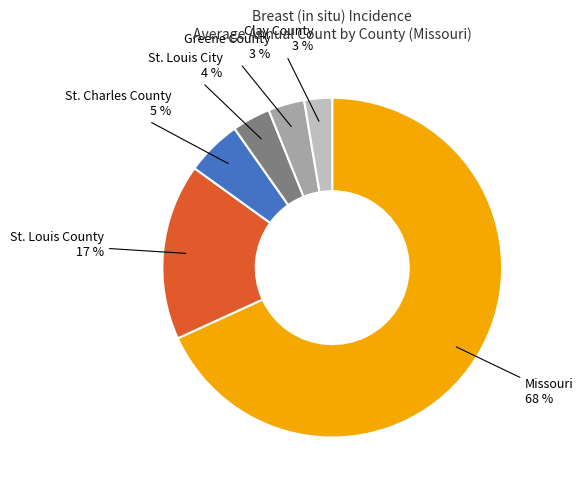

To the nearest percent, what is the average slice percentage?

17%